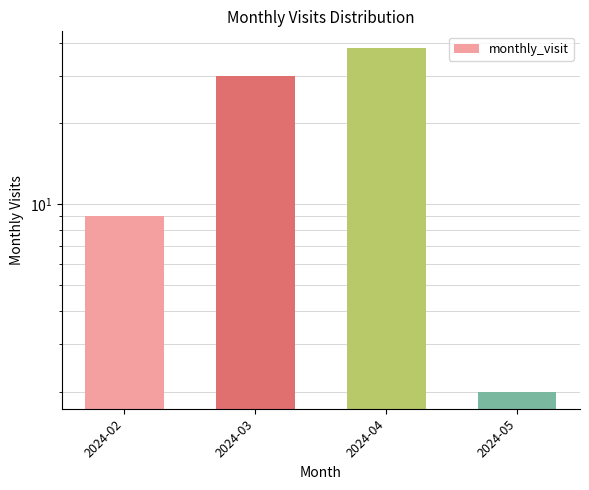

Are the bars grouped side by side (vs. stacked)?

No